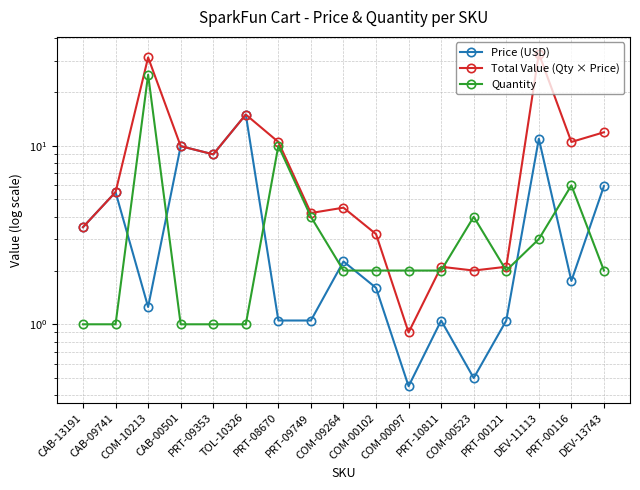

What position from the left is COM-10213?

3